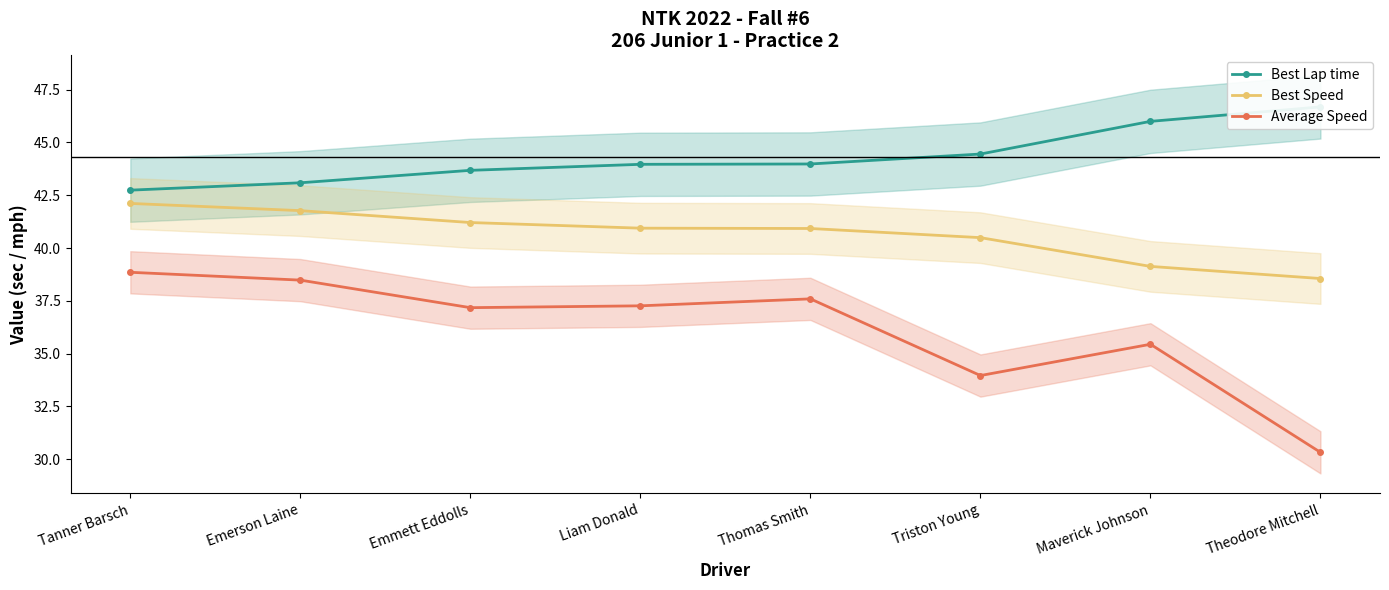

How many categories are shown in the chart?

8